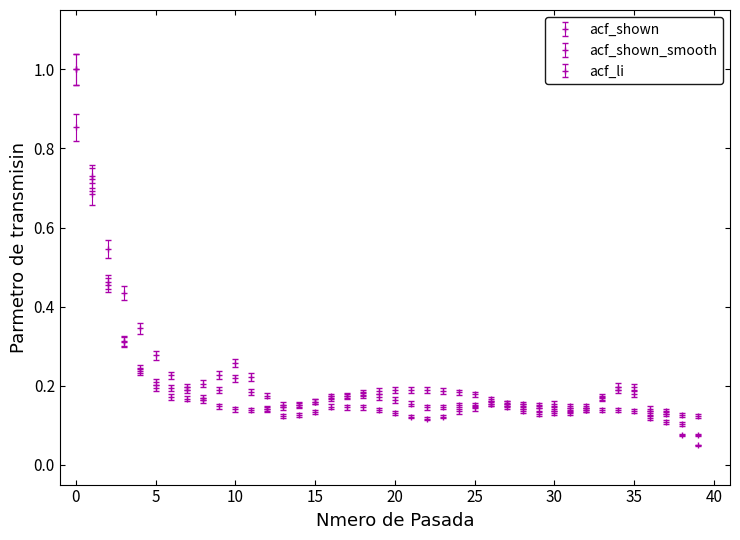

How many distinct data groups are displayed?

3